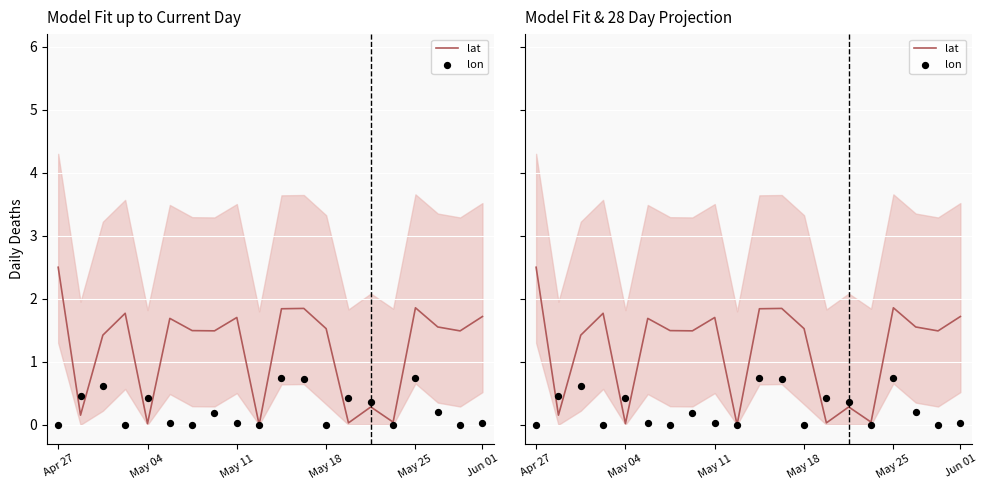

Is the value of lat at Apr 27 greater than the value of lon at Apr 27?

Yes